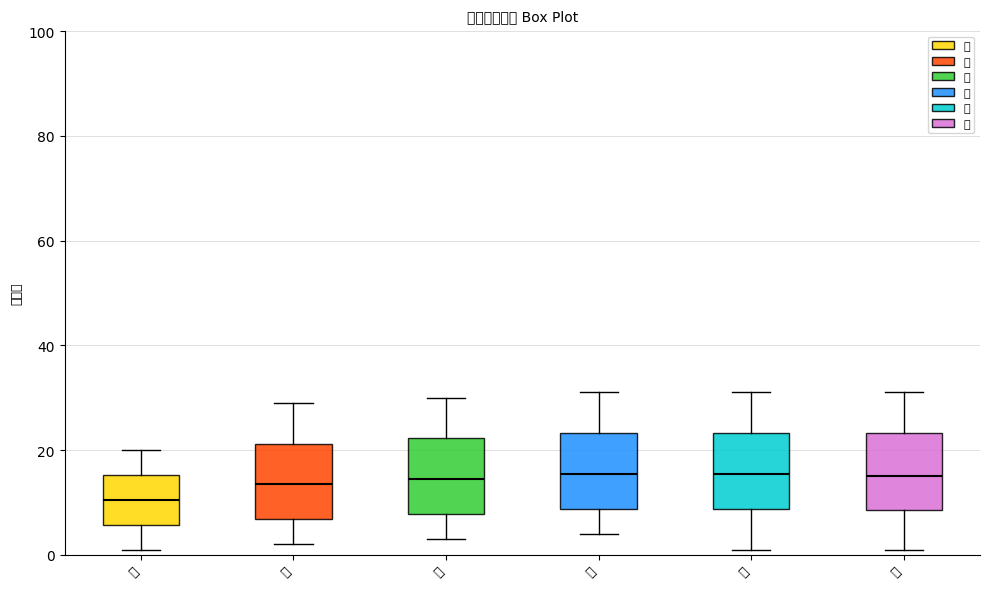

Where does the upper whisker of the box for 六 end on the y-axis? The values are not printed on the chart, so give them approximately, as read against the axis.

32